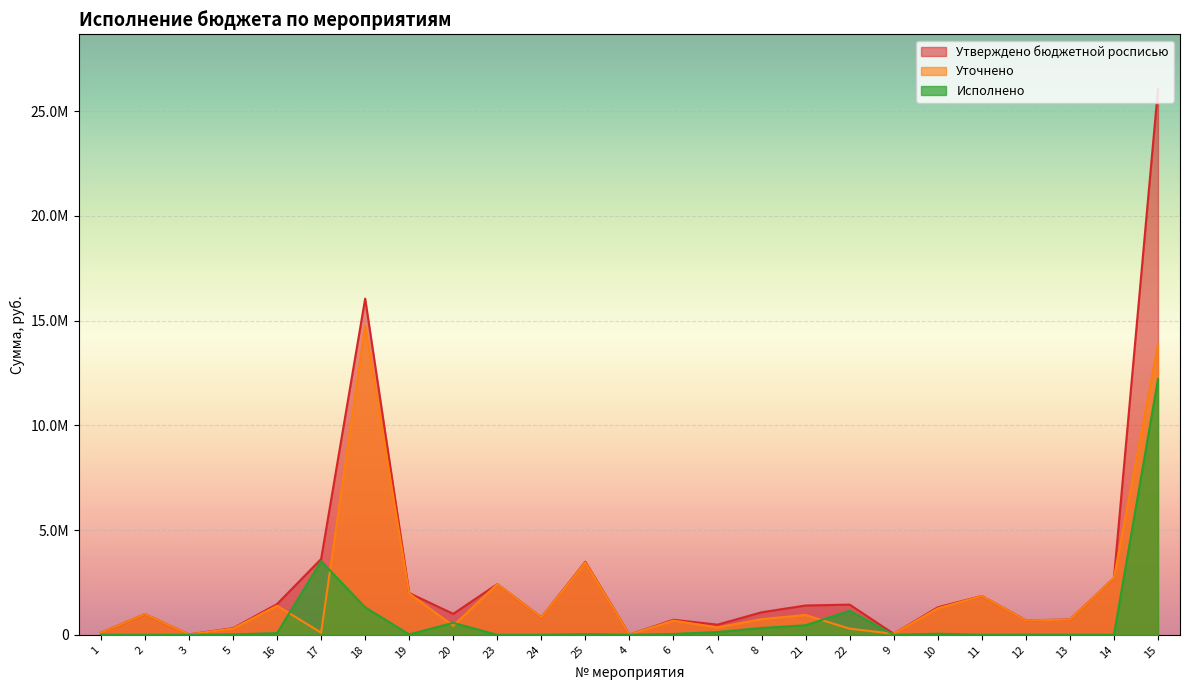

Between 4 and 6, which series saw the biggest shift?

Утверждено бюджетной росписью